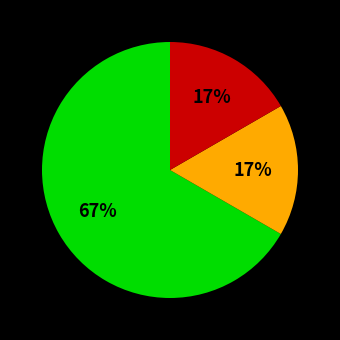

To the nearest percent, what is the average slice percentage?

33%